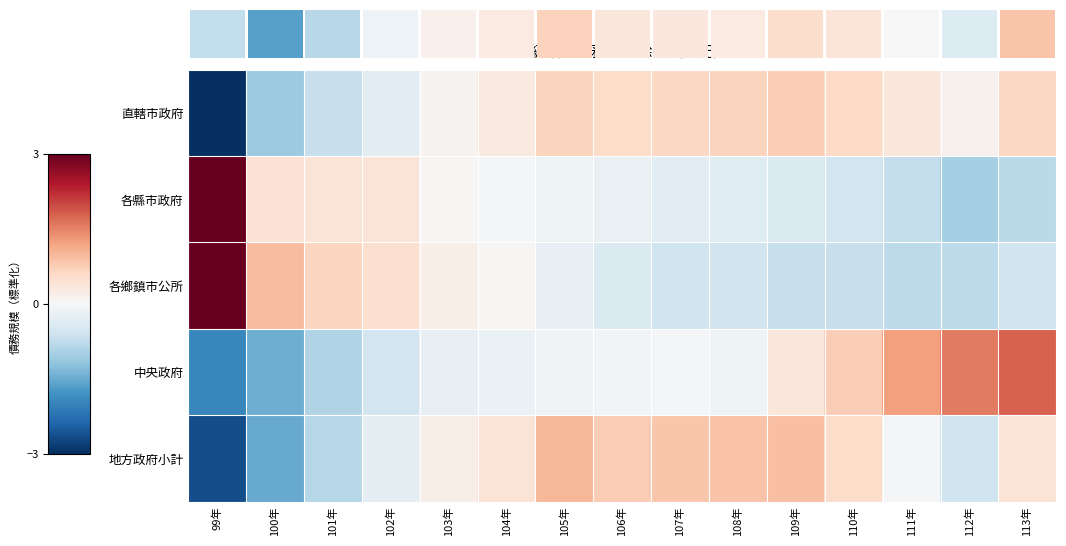

Which has a higher value, 100年 or 110年?

110年